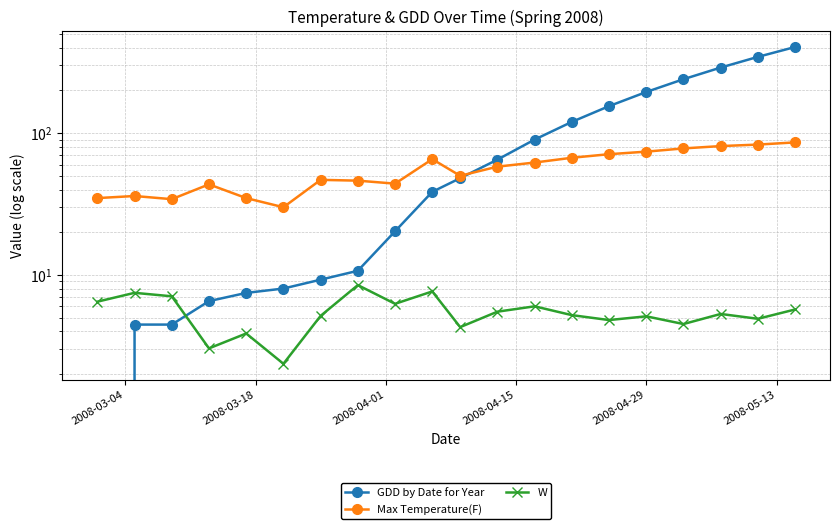

What is the difference between the second highest and second lowest values in the W series?

4.6